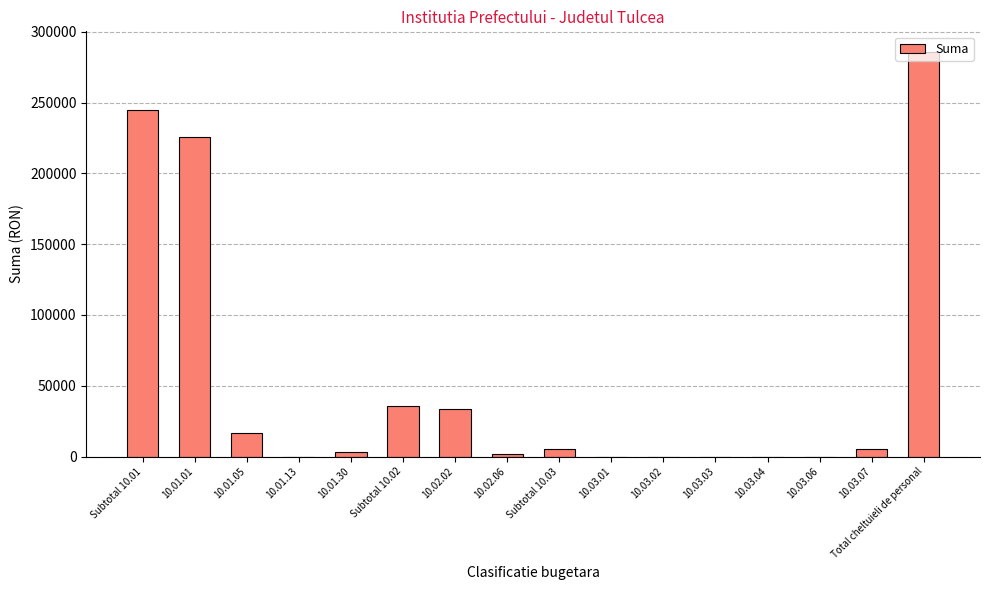

How many distinct data groups are displayed?

1